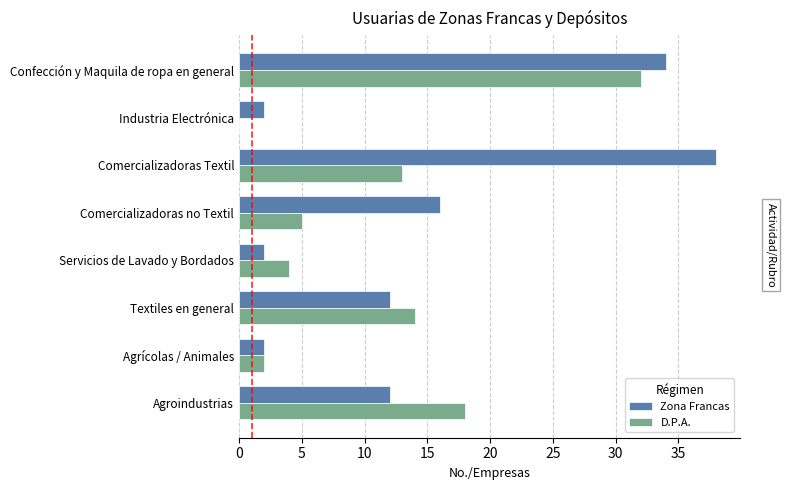

What is the maximum value shown in the chart?

38